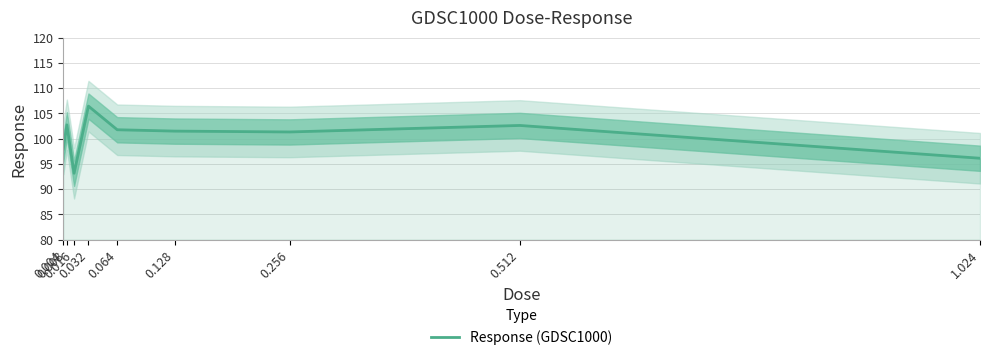

Where is the first local minimum?

0.016